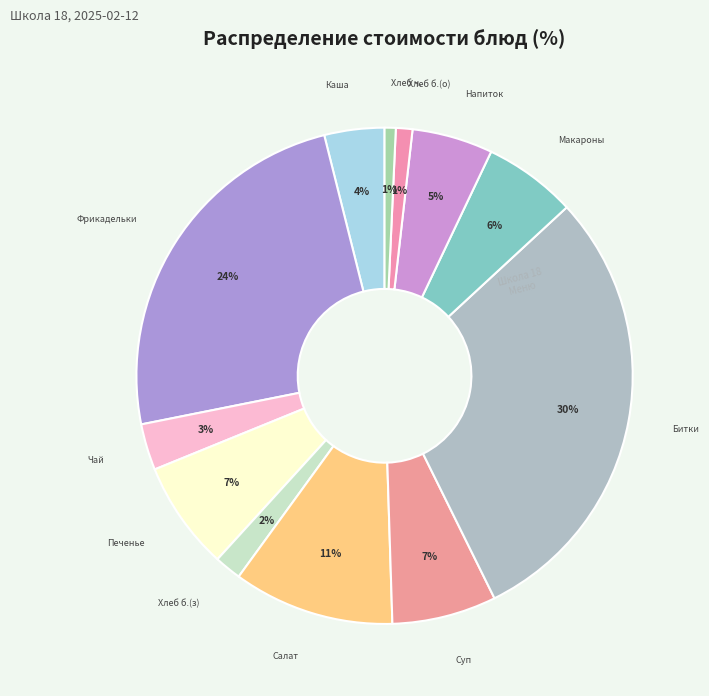

To the nearest percent, what is the difference between the largest and smallest slice percentages?

29%